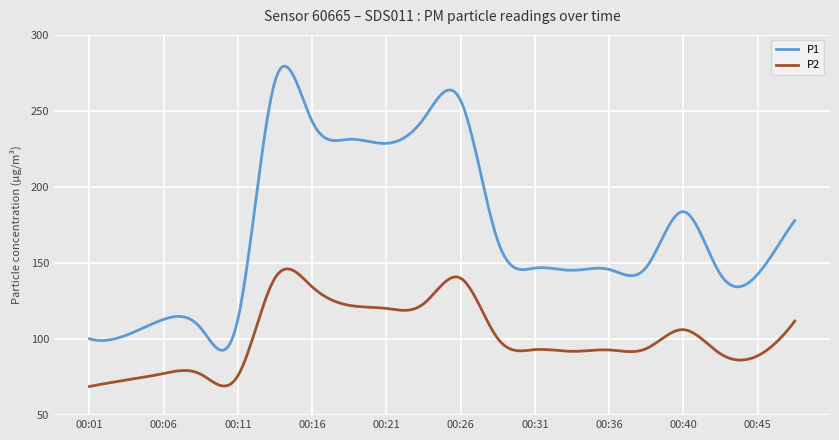

What is the maximum value for P1?

279.5